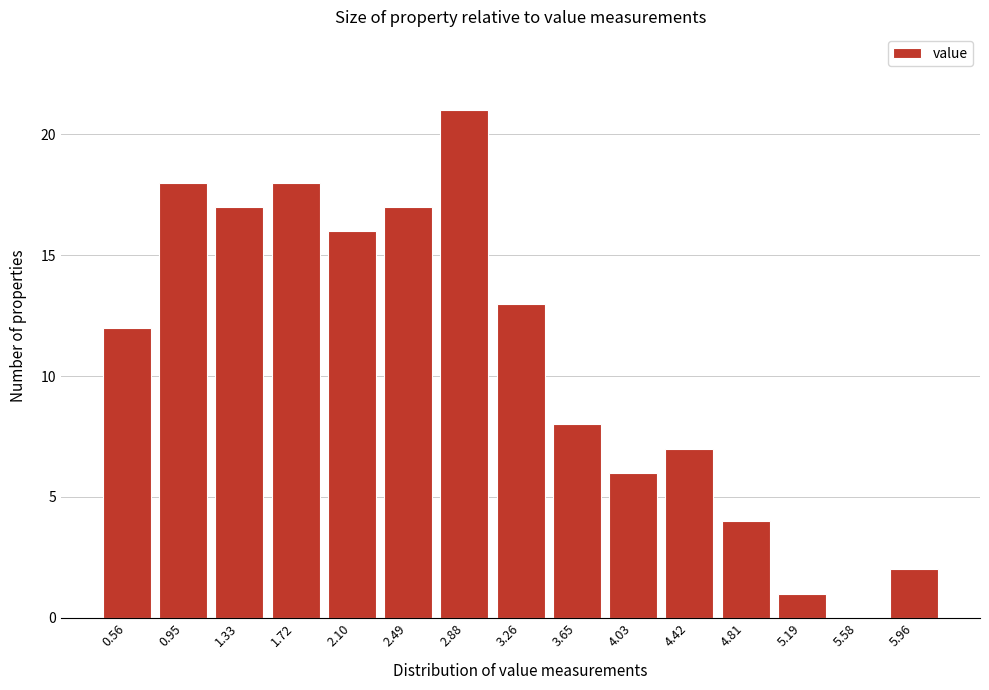

Reading left to right, list all the values displayed in this chart.

0.56=12	0.95=18	1.33=17	1.72=18	2.10=16	2.49=17	2.88=21	3.26=13	3.65=8	4.03=6	4.42=7	4.81=4	5.19=1	5.58=0	5.96=2